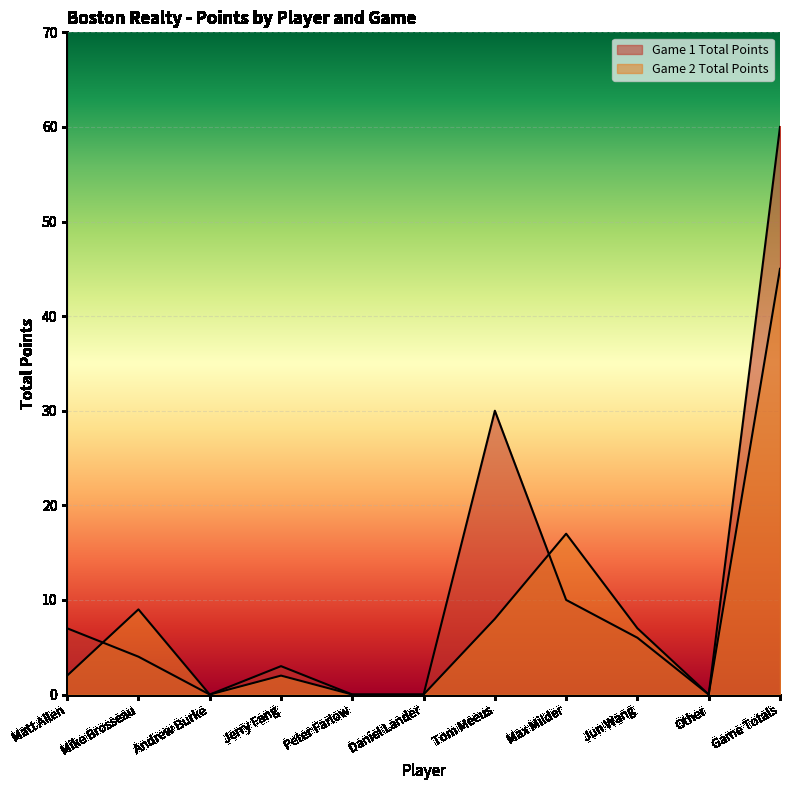

The Game 2 Total Points series shows 2 at Jerry Fang. True or false?

True